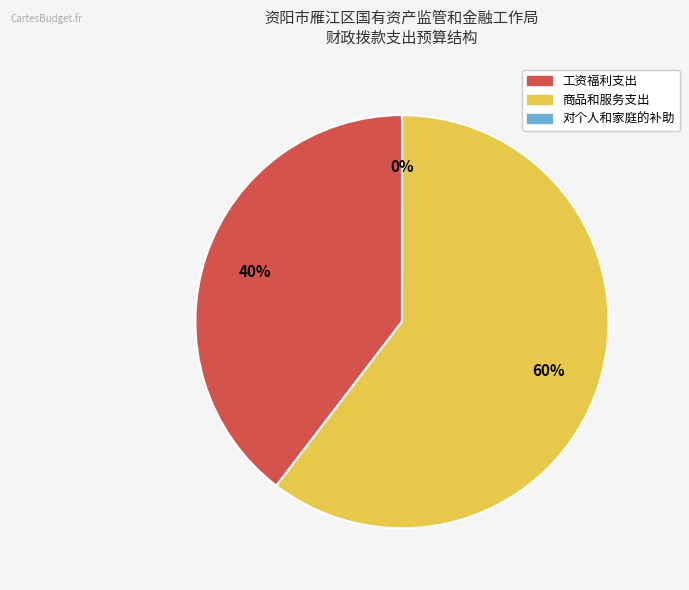

Is the sum of 商品和服务支出 and 工资福利支出 greater than half?

Yes